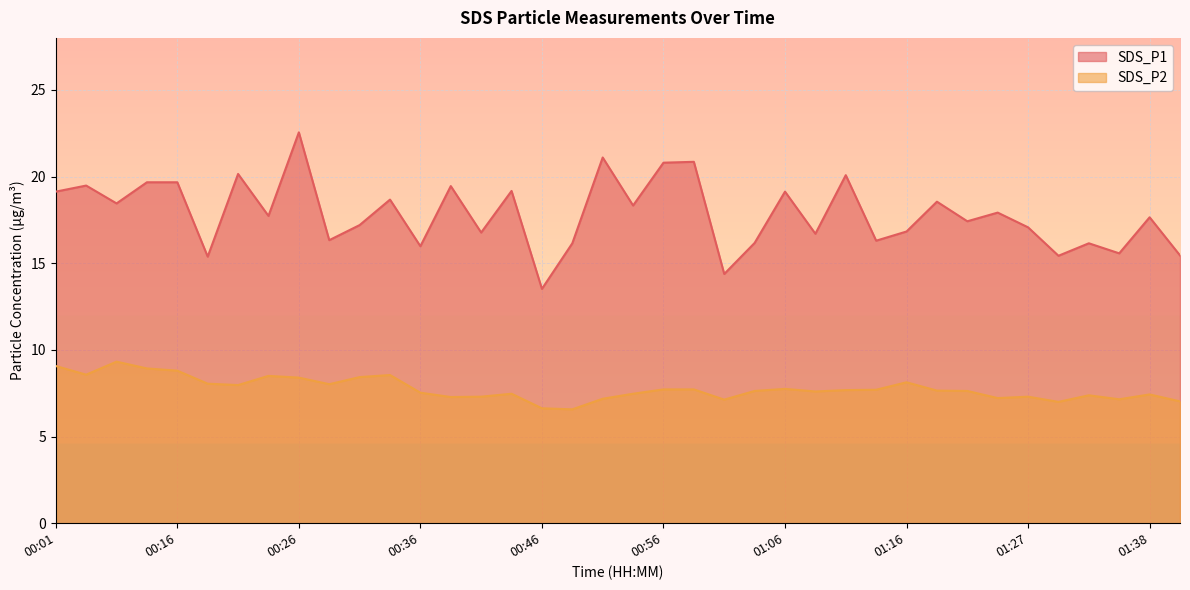

What is the difference between the highest and lowest values at 00:21?

12.2